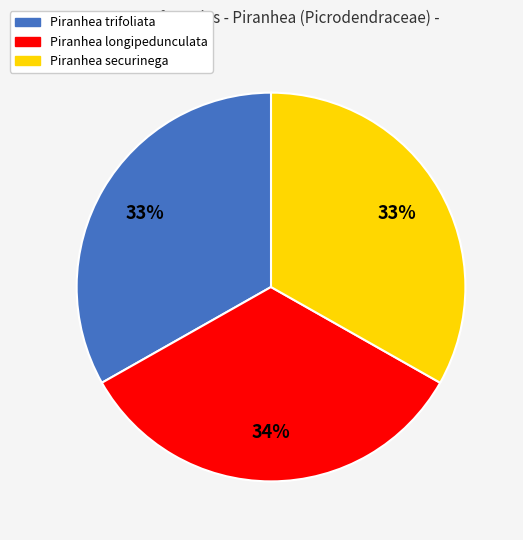

To the nearest percent, what portion does Piranhea securinega represent?

33%